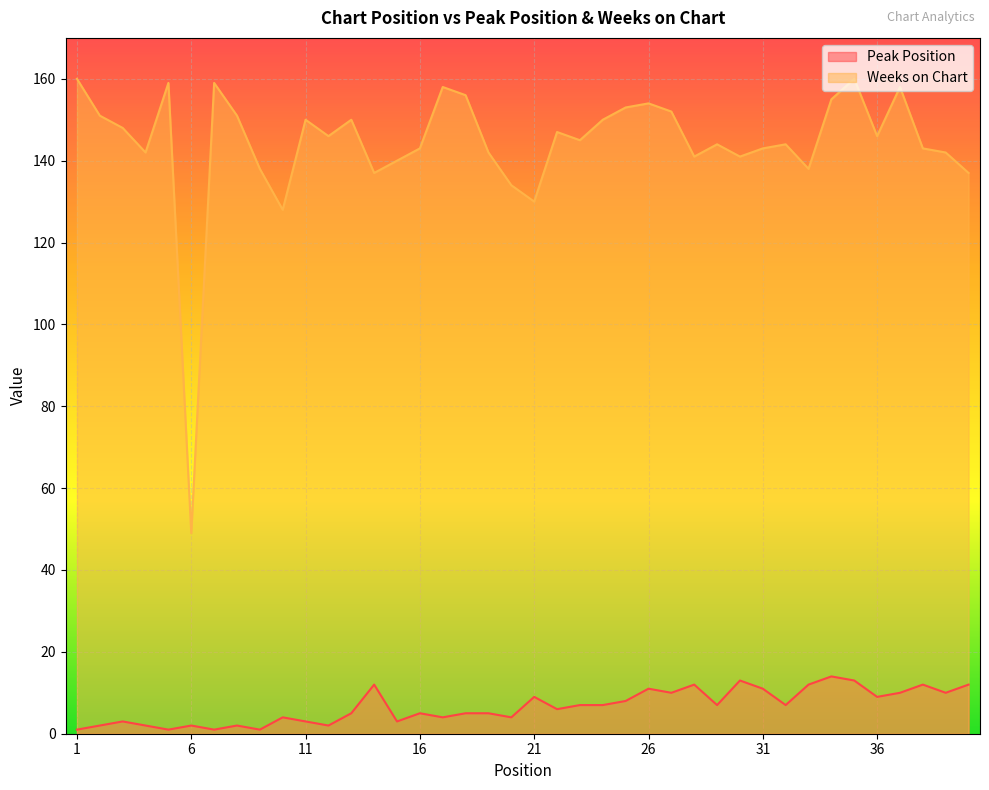

At which category does Weeks on Chart reach its first local peak?

5